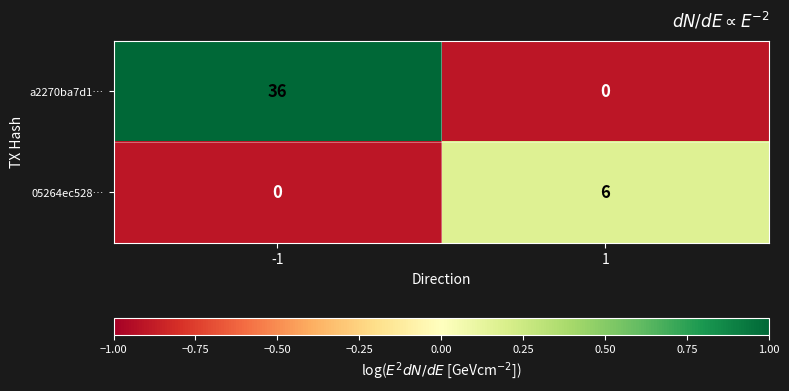

How many data points does each series have?

2